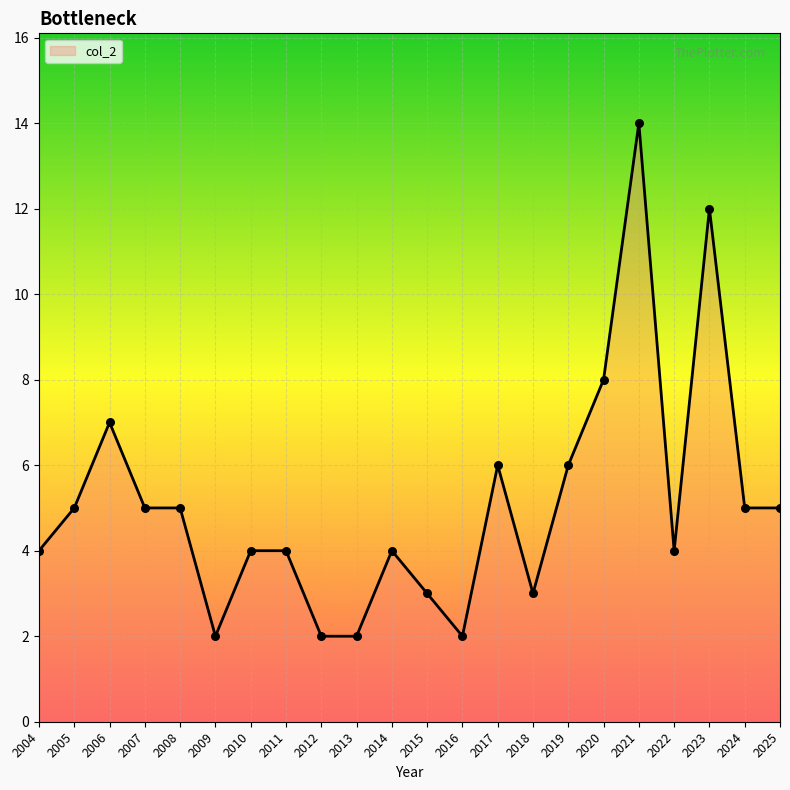

Which has a higher value, 2025 or 2023?

2023